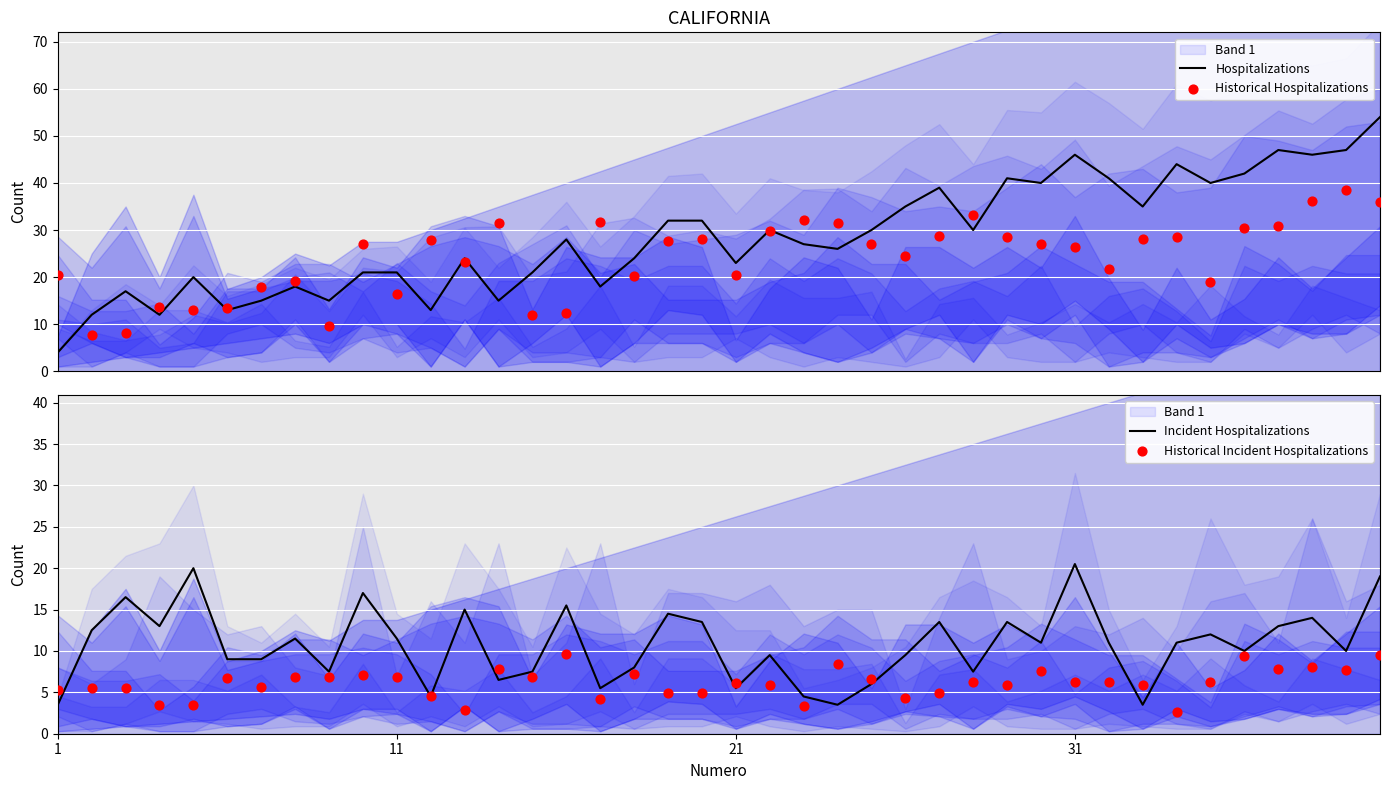

Which series contains the highest Y value?

Hospitalizations